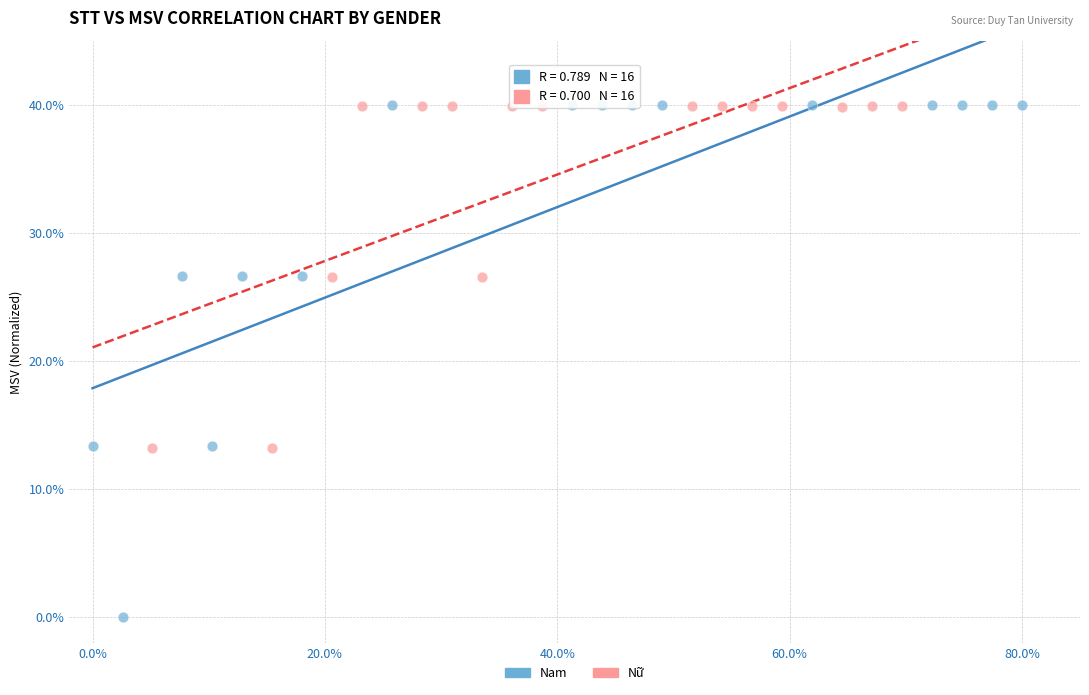

Which series has the largest Y range (max minus min)?

Nam